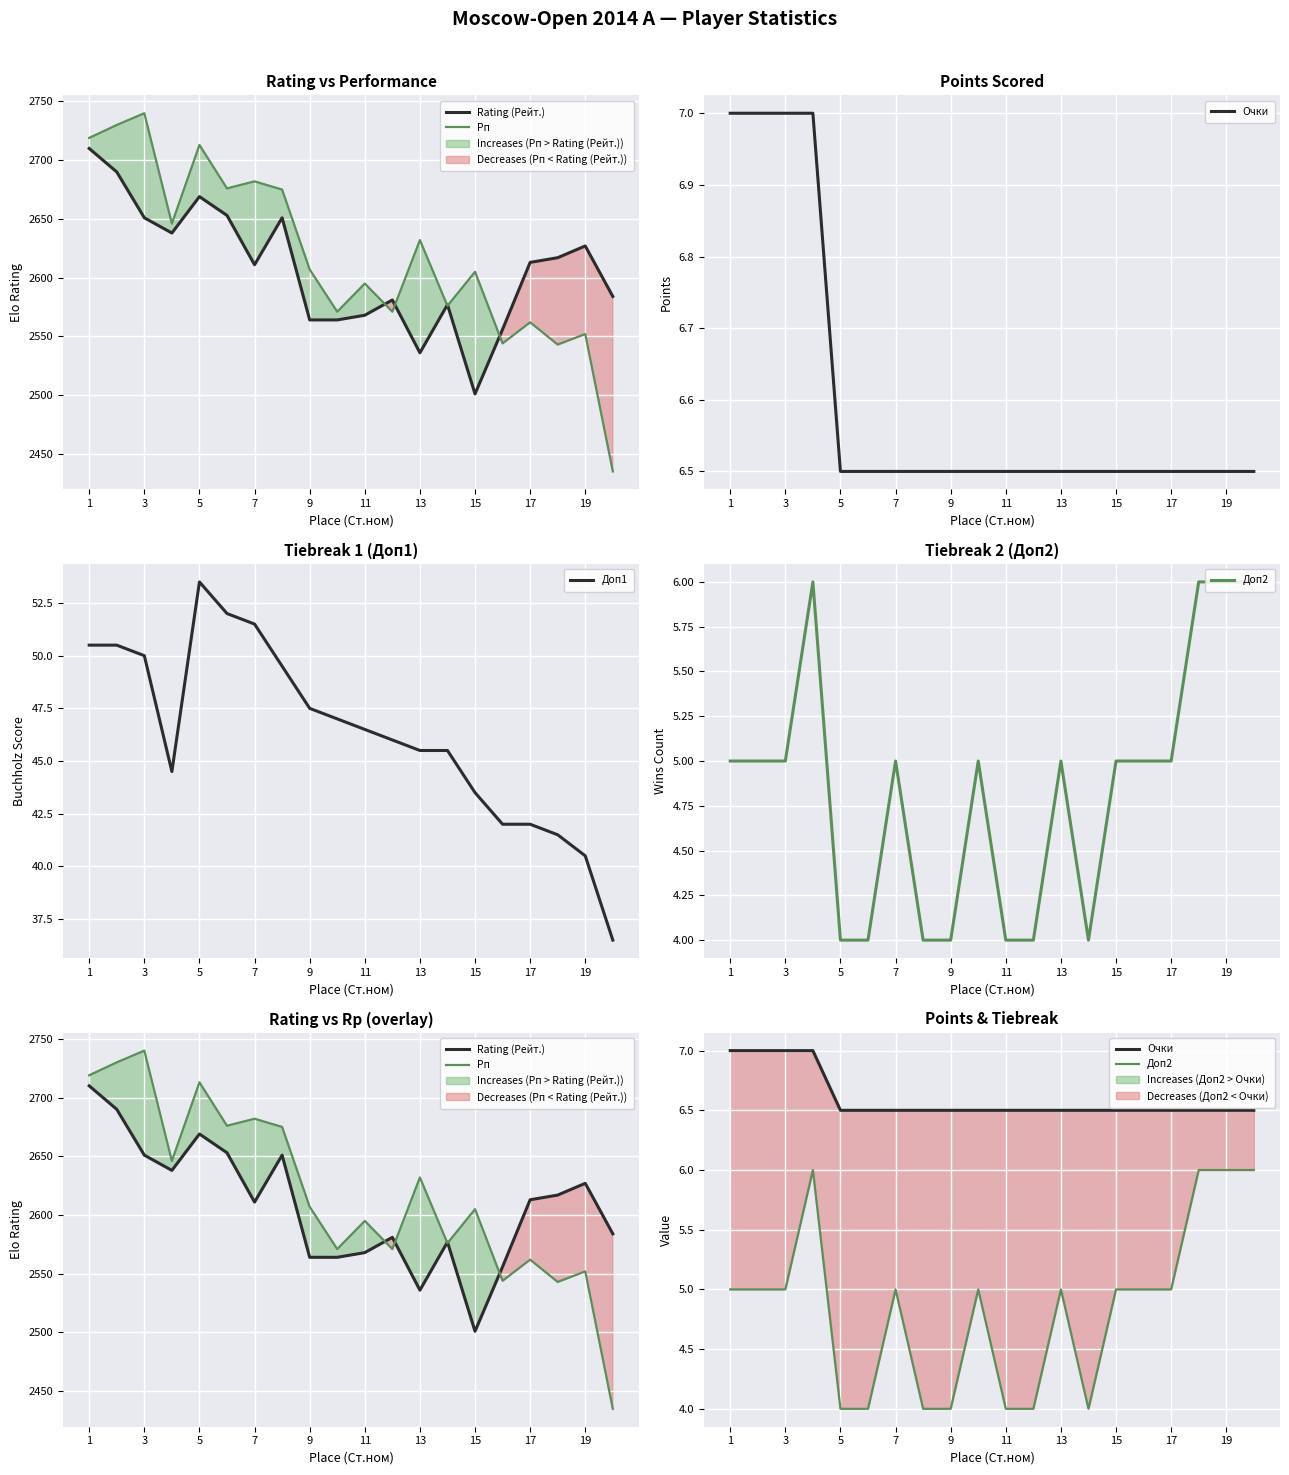

How many lines are shown in the chart?

5